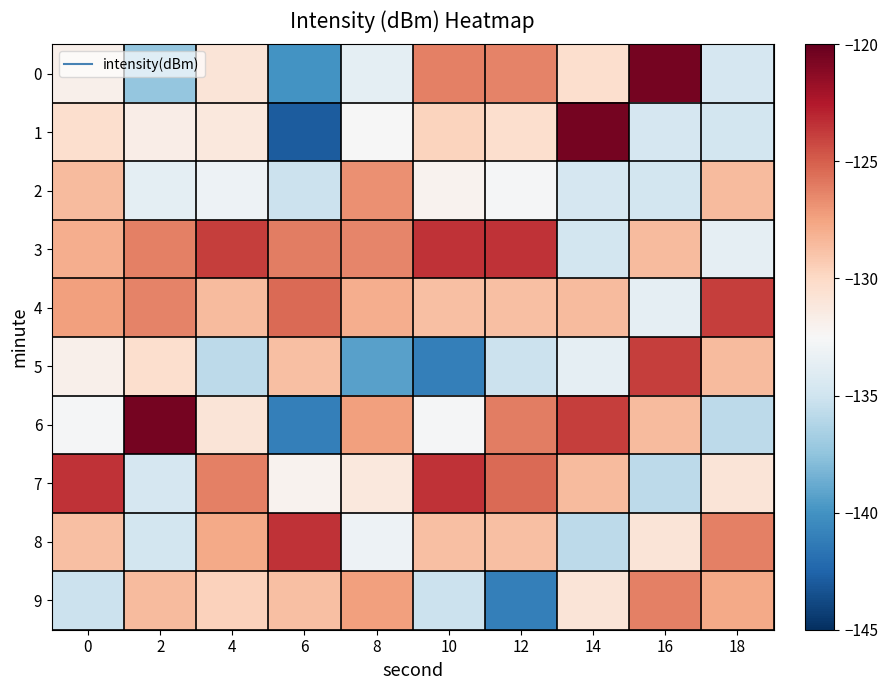

Reading left to right, list all the values displayed in this chart.

0: 0=-131.8	2=-137.4	4=-130.9	6=-140.0	8=-133.7	10=-126.2	12=-126.3	14=-130.4	16=-120.6	18=-134.6
1: 0=-130.4	2=-131.6	4=-131.1	6=-142.9	8=-132.5	10=-129.7	12=-130.4	14=-120.6	16=-134.6	18=-134.8
2: 0=-128.5	2=-133.7	4=-133.2	6=-135.2	8=-126.8	10=-132.1	12=-132.7	14=-134.6	16=-134.8	18=-128.5
3: 0=-128.0	2=-126.2	4=-123.8	6=-126.2	8=-126.4	10=-123.5	12=-123.5	14=-134.8	16=-128.5	18=-133.6
4: 0=-127.3	2=-126.3	4=-128.5	6=-125.4	8=-128.0	10=-128.8	12=-128.8	14=-128.5	16=-133.6	18=-123.8
5: 0=-131.9	2=-130.4	4=-135.8	6=-128.8	8=-139.2	10=-141.1	12=-135.2	14=-133.6	16=-123.8	18=-128.5
6: 0=-132.7	2=-120.6	4=-130.9	6=-141.1	8=-127.3	10=-132.7	12=-126.2	14=-123.8	16=-128.5	18=-135.8
7: 0=-123.5	2=-134.6	4=-126.2	6=-132.1	8=-131.1	10=-123.5	12=-125.4	14=-128.5	16=-135.8	18=-130.9
8: 0=-128.8	2=-134.8	4=-127.8	6=-123.5	8=-133.2	10=-128.8	12=-128.8	14=-135.8	16=-130.9	18=-126.2
9: 0=-135.2	2=-128.5	4=-129.7	6=-128.8	8=-127.4	10=-135.2	12=-141.1	14=-130.9	16=-126.2	18=-127.8